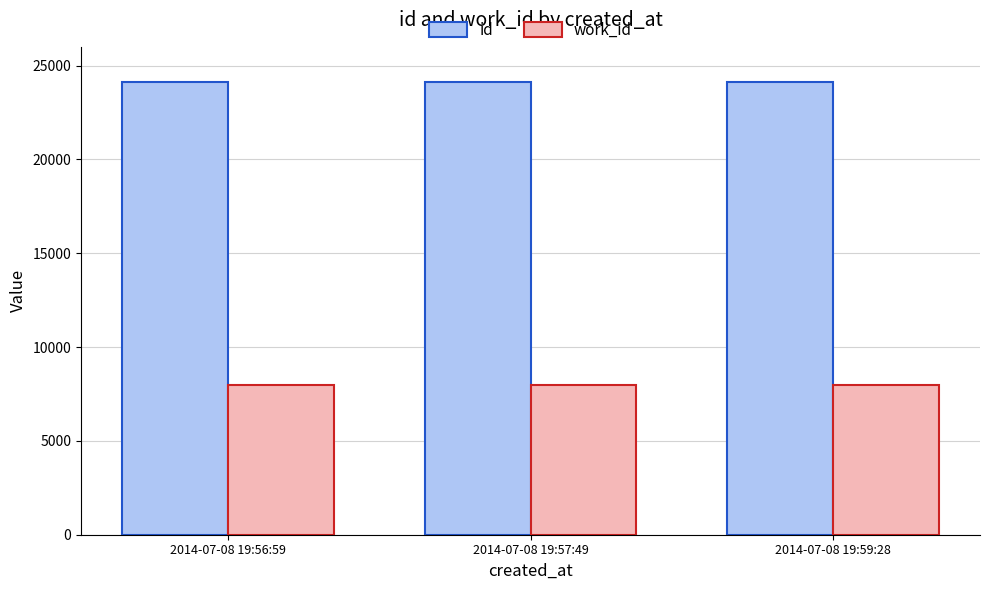

Rank the series at 2014-07-08 19:56:59 from lowest to highest value.

work_id, id